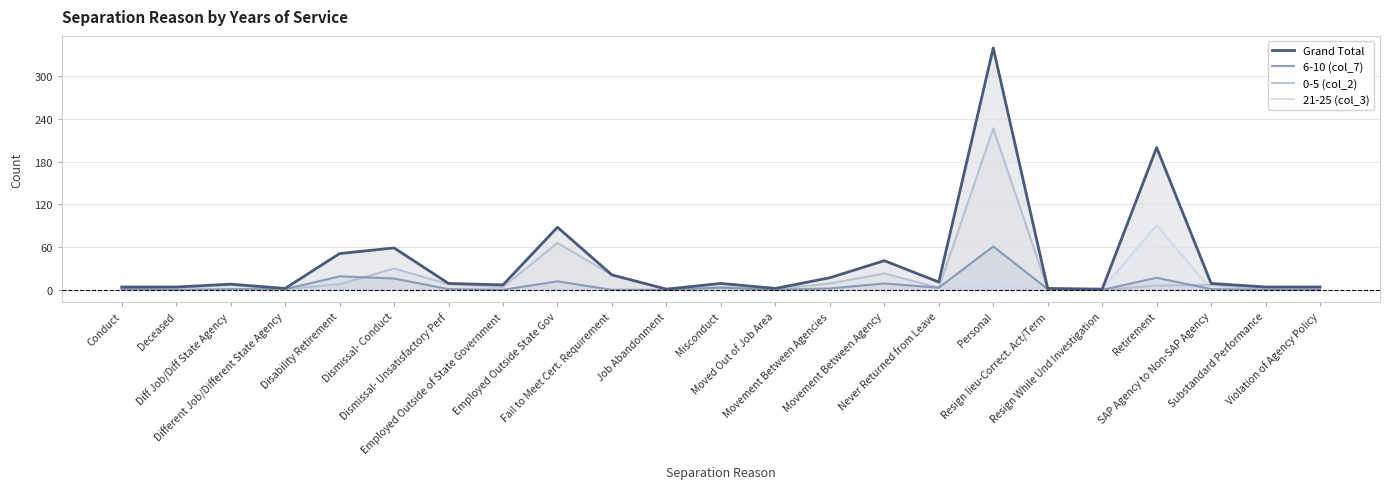

What is the label of the 17th point from the right?

Dismissal- Unsatisfactory Perf